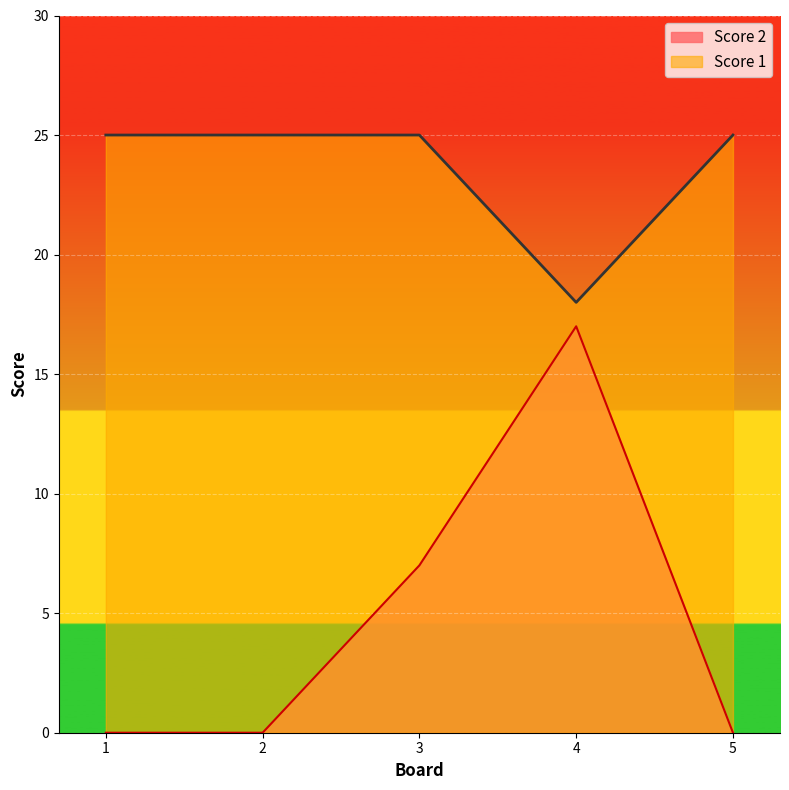

How many series are shown in this chart?

2